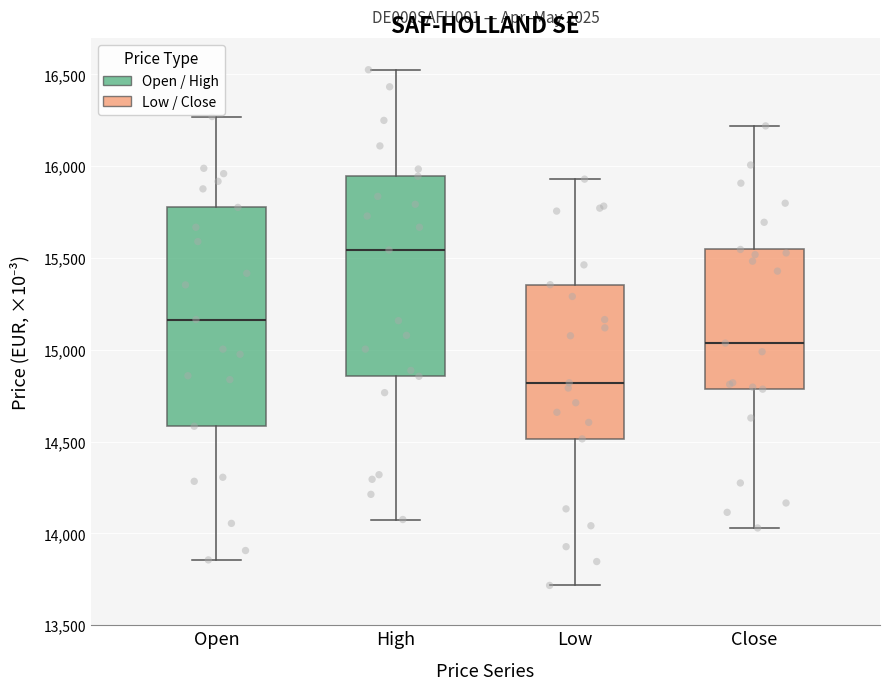

Where is the lower edge of the box for High on the y-axis? The values are not printed on the chart, so give them approximately, as read against the axis.

14850